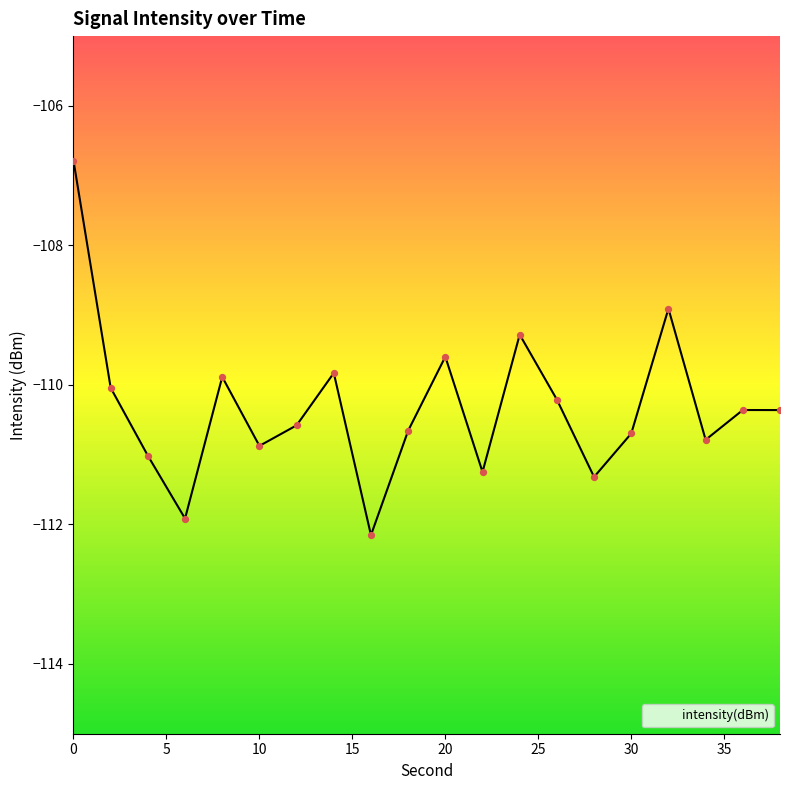

Between 6 and 24, which is larger?

24